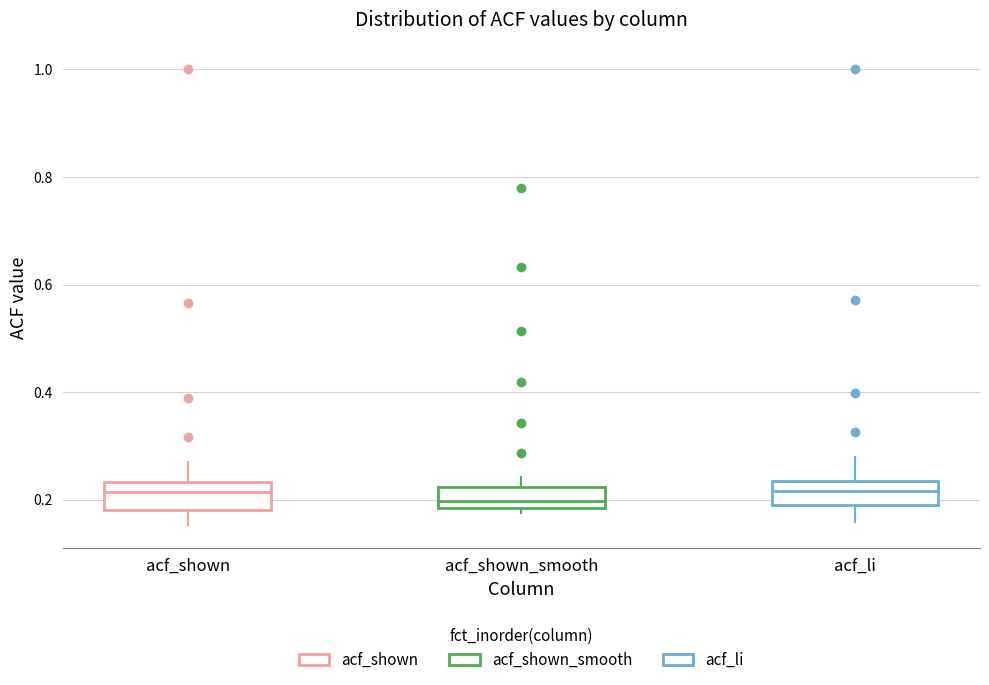

Where is the lower edge of the box for acf_shown_smooth on the y-axis? The values are not printed on the chart, so give them approximately, as read against the axis.

0.18